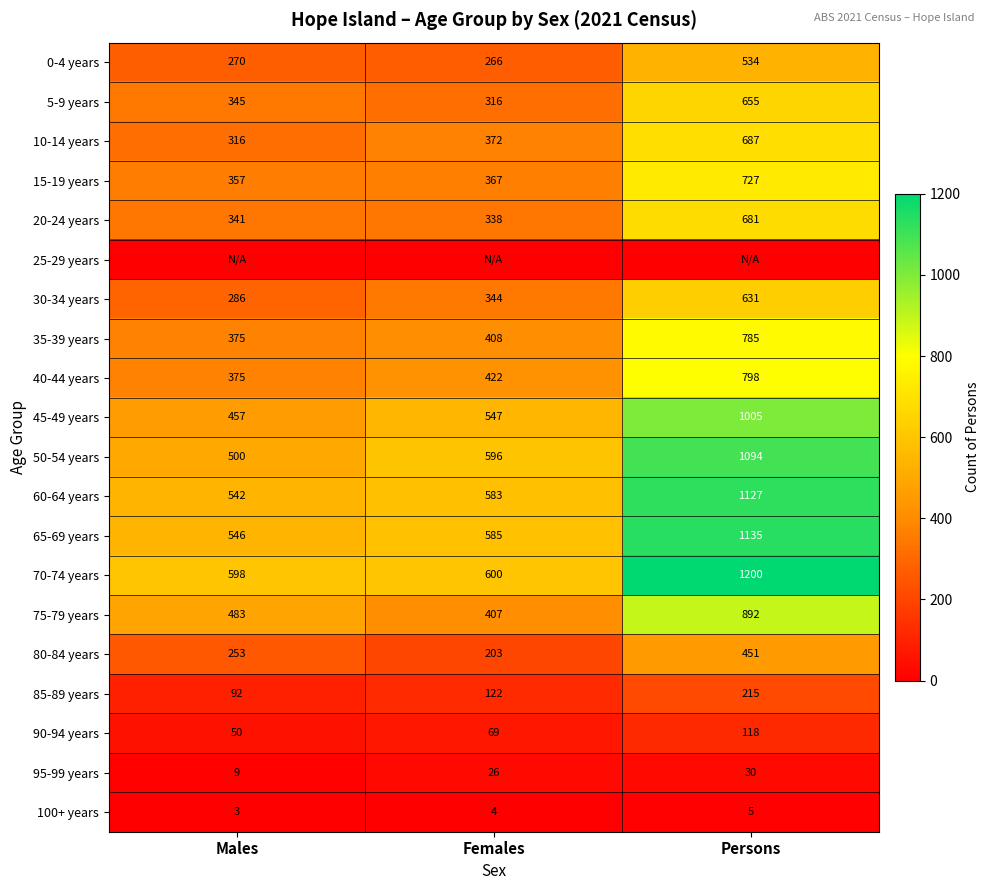

At which label is 45-49 years closest to 731?

Females